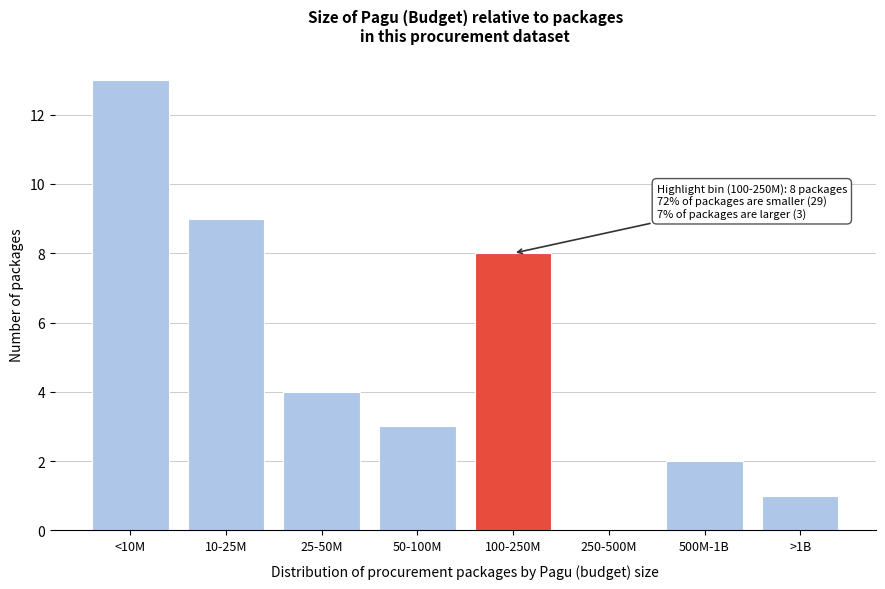

Reading left to right, list all the values displayed in this chart.

<10M=13	10-25M=9	25-50M=4	50-100M=3	100-250M=8	250-500M=0	500M-1B=2	>1B=1